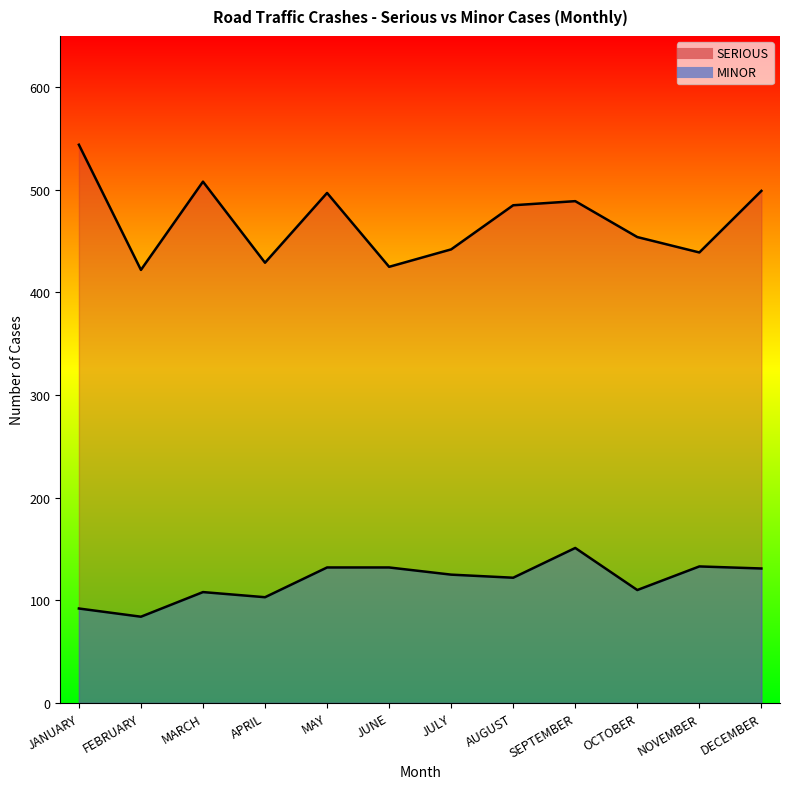

In MINOR, how many points are higher than both neighbors (excluding endpoints)?

3